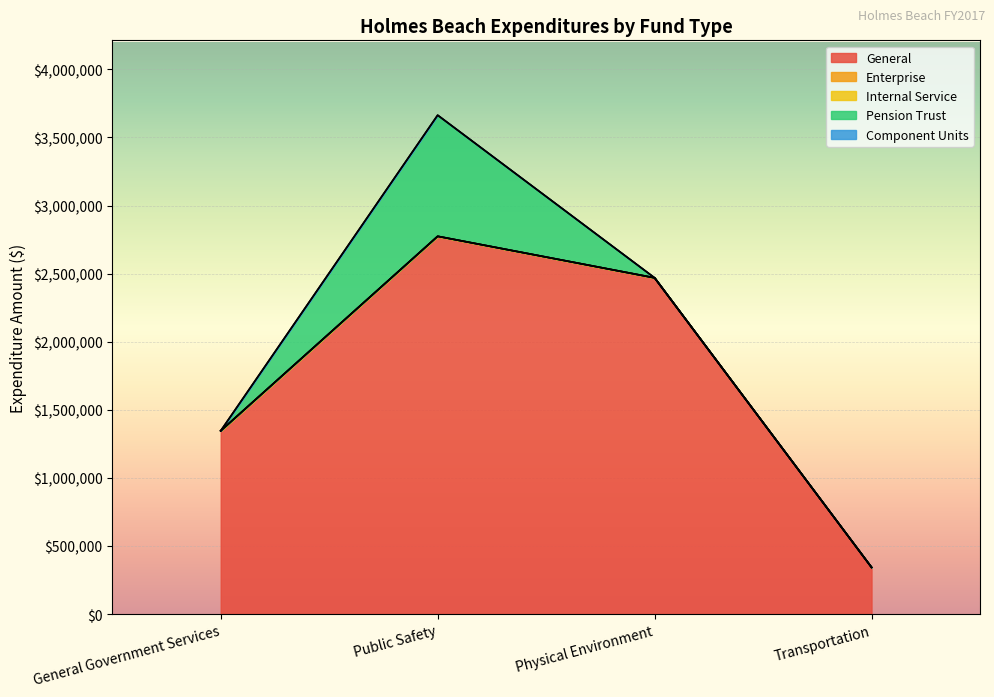

How many values in the General series exceed 2469110?

1